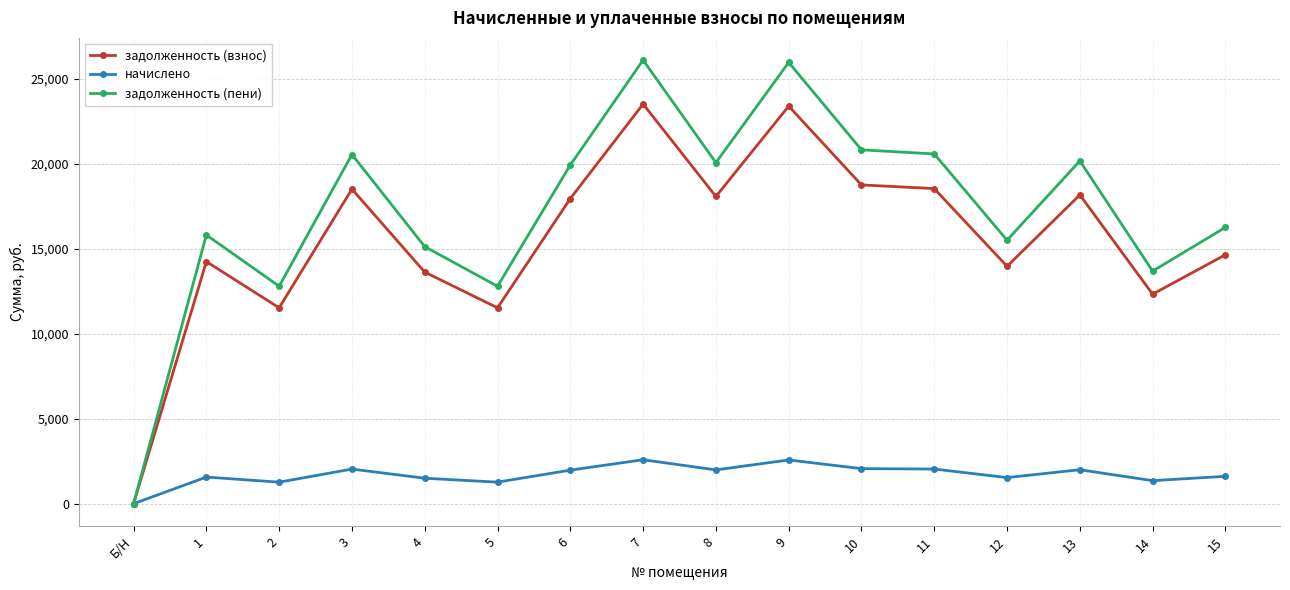

List the series in order of their peak value, lowest first.

начислено, задолженность (взнос), задолженность (пени)